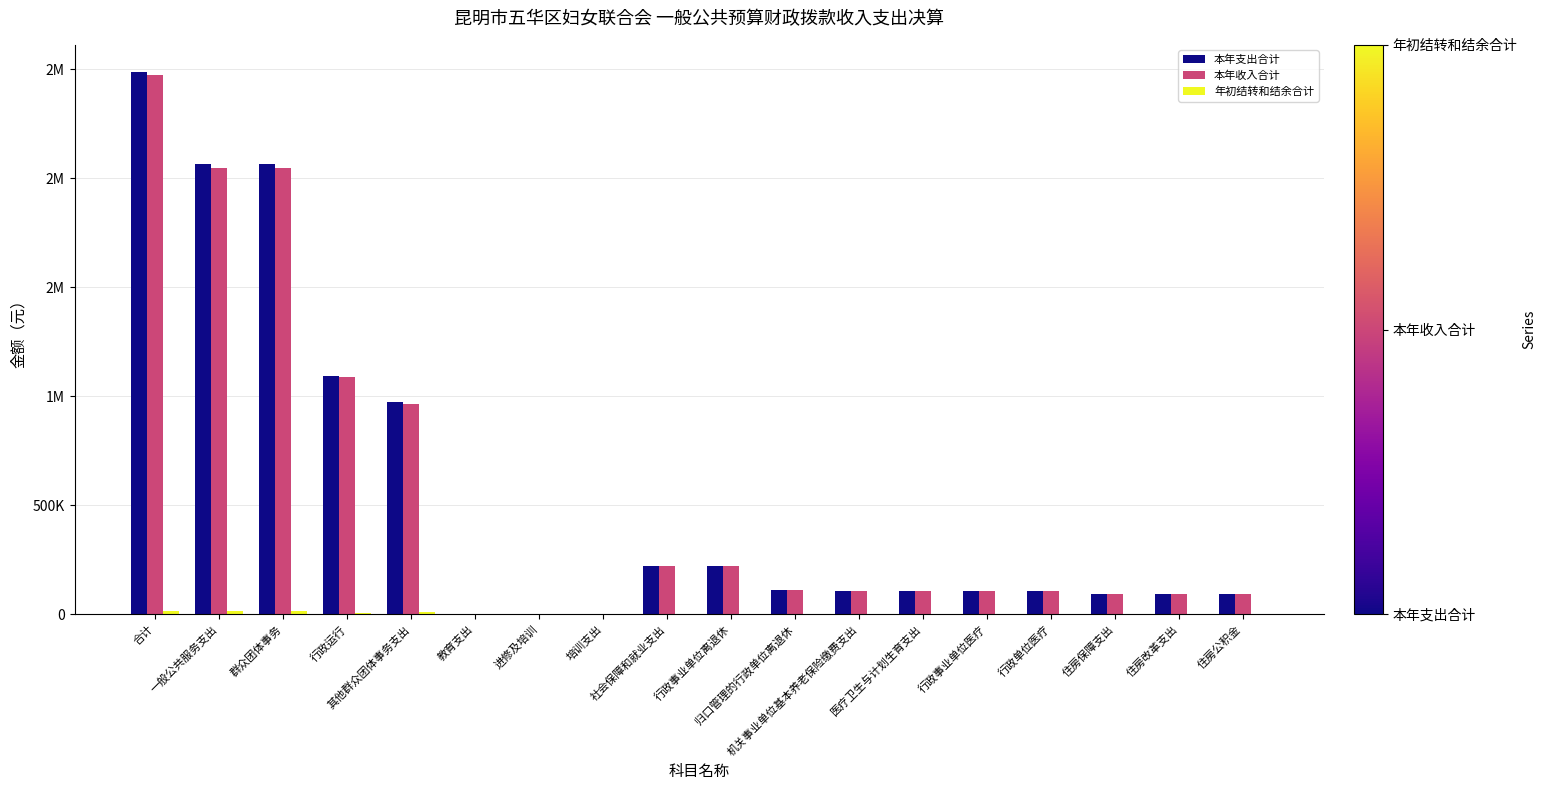

Which category has the lowest value across all series?

教育支出